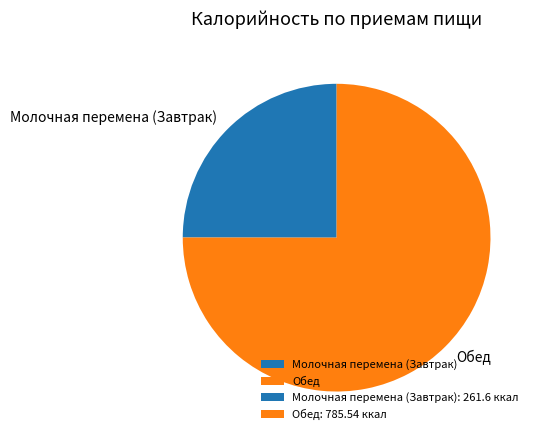

True or false: Обед accounts for 44% of the total.

False